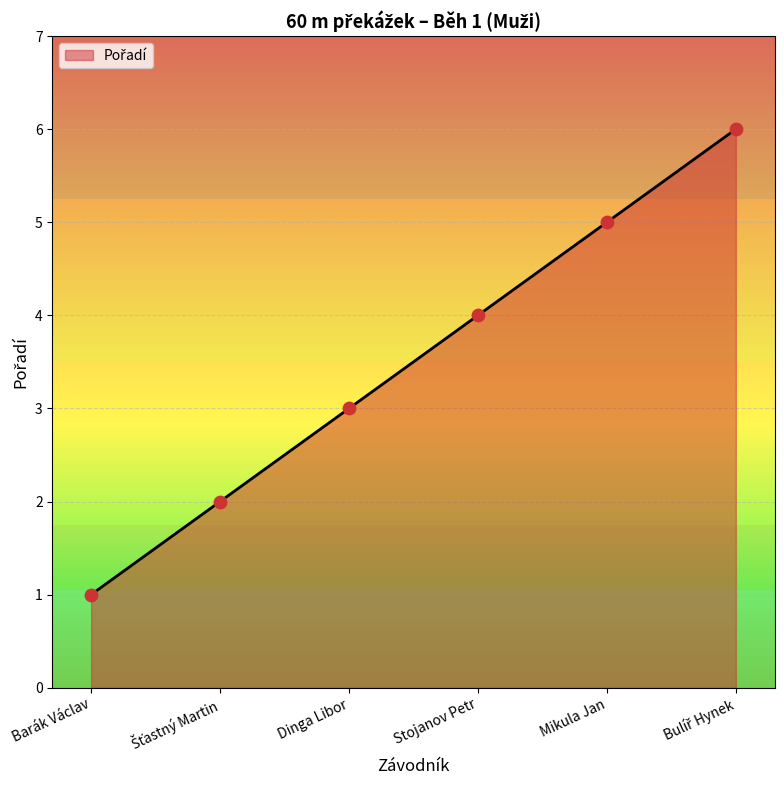

What is the change in value from Barák Václav to Stojanov Petr?

+3